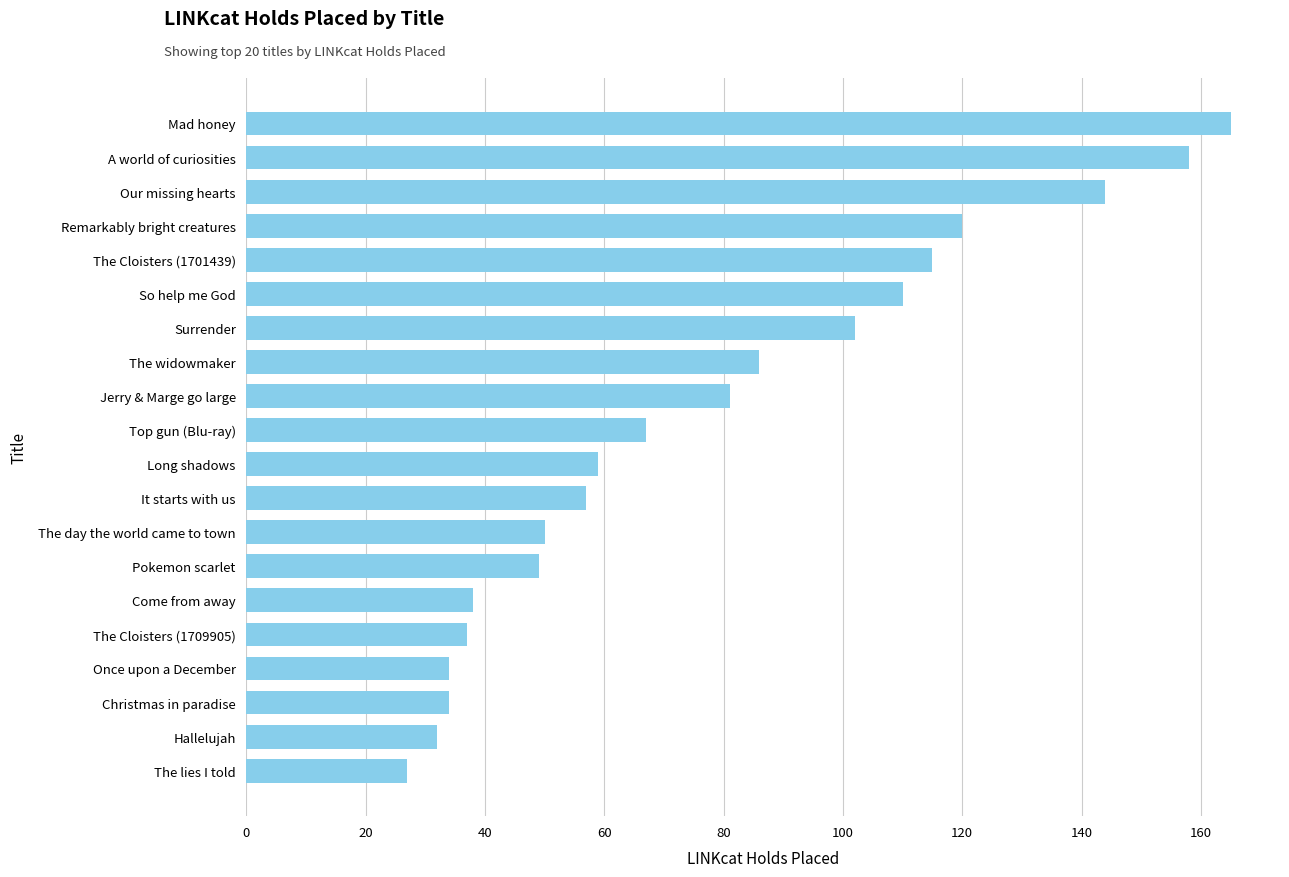

What is the sum of all values?

1565